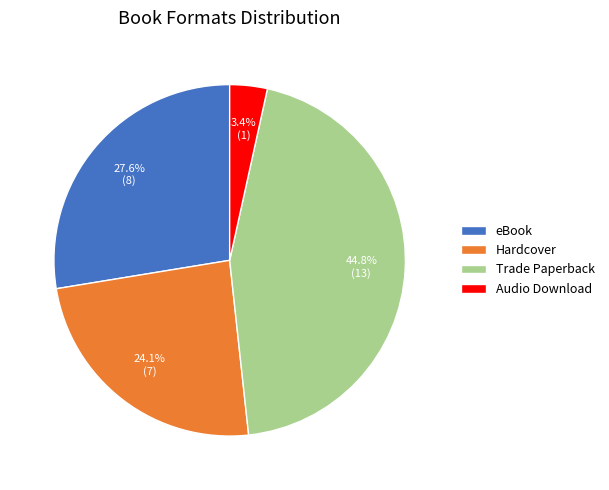

Approximately how many times larger is the value at Hardcover compared to Trade Paperback?

0.5